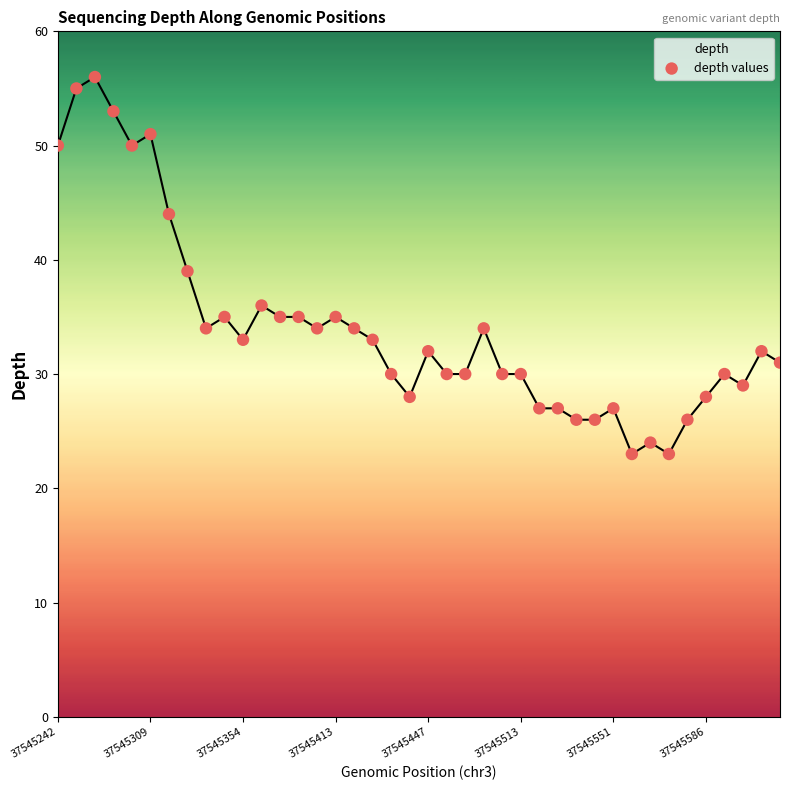

What is the minimum value shown in the chart?

23